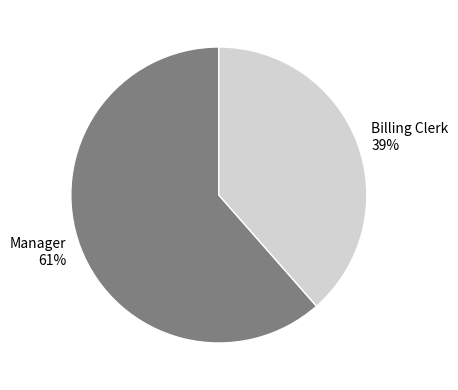

What is the largest slice in the pie chart?

Manager